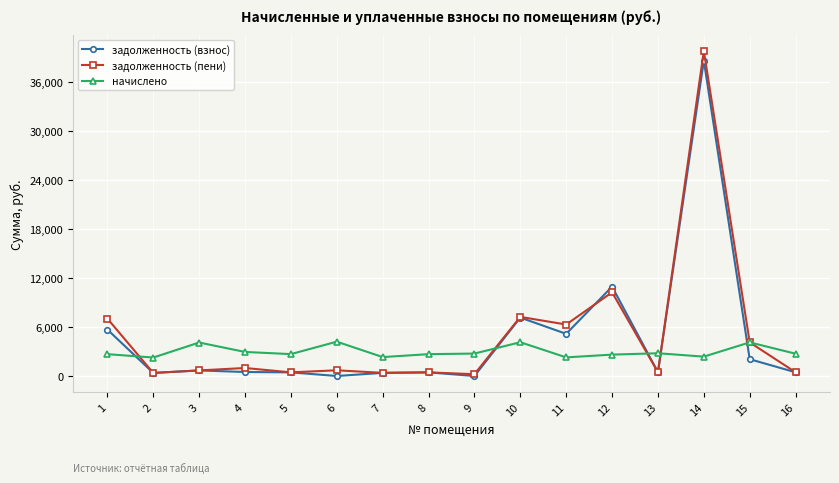

Which series has the largest range (max minus min)?

задолженность (пени)